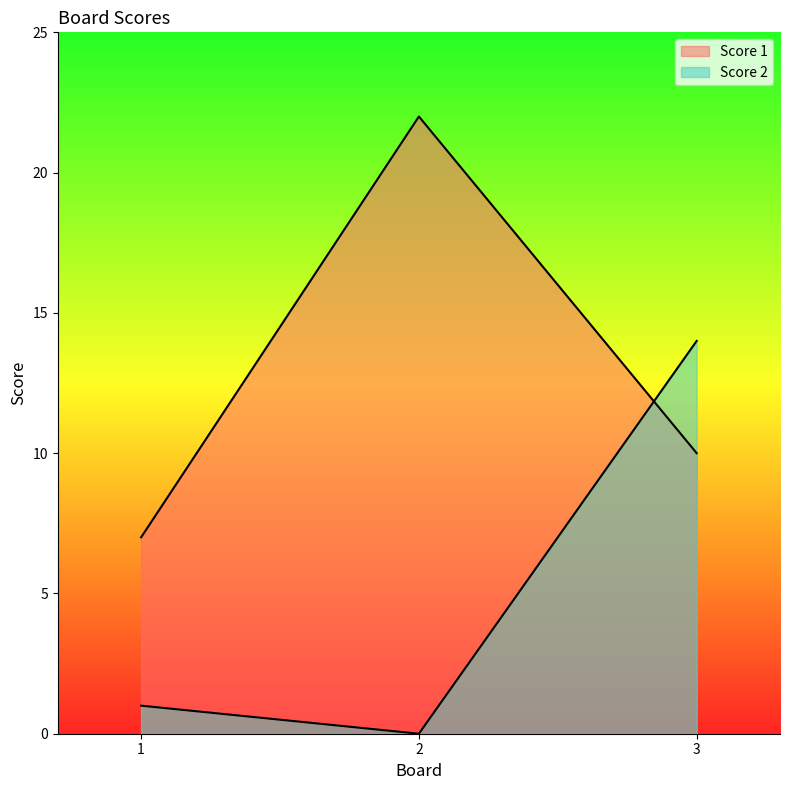

Which series has the largest range (max minus min)?

Score 1